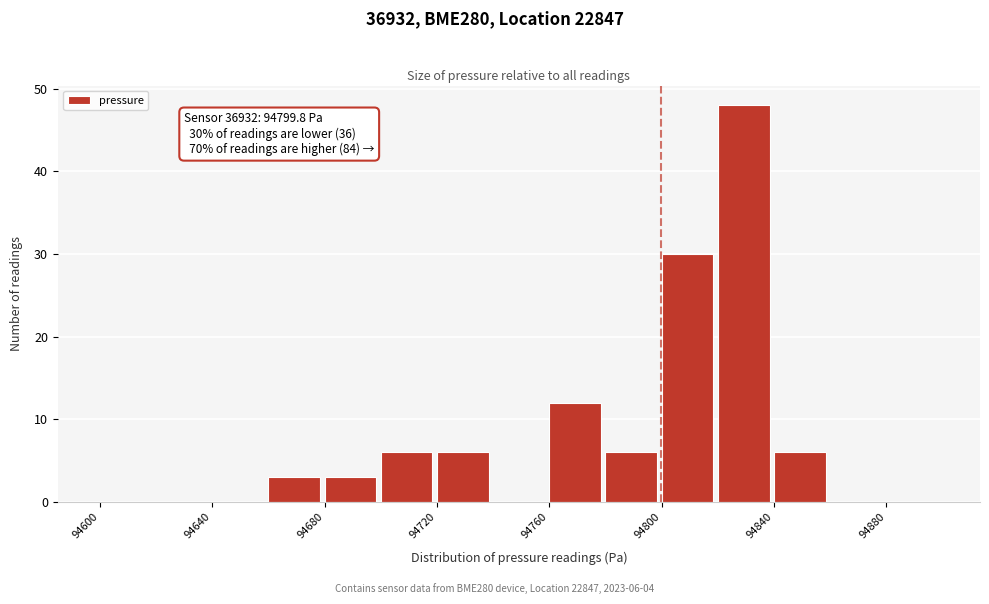

Over which range of the x-axis is the bar tallest?

94820 to 94840